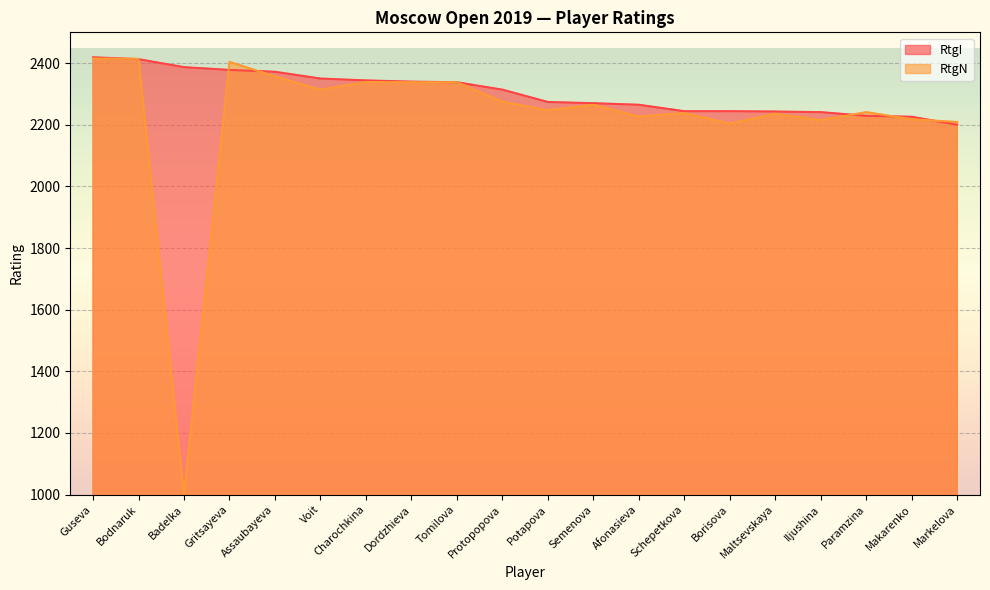

How many intersections are there between RtgI and RtgN?

7